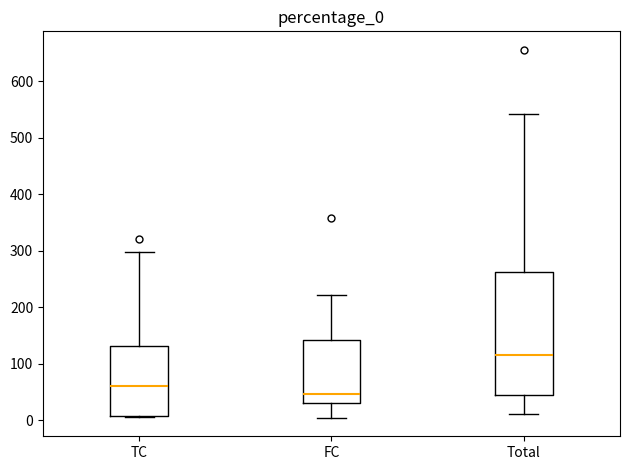

Which box is the tallest, from its lower edge to its upper edge?

Total